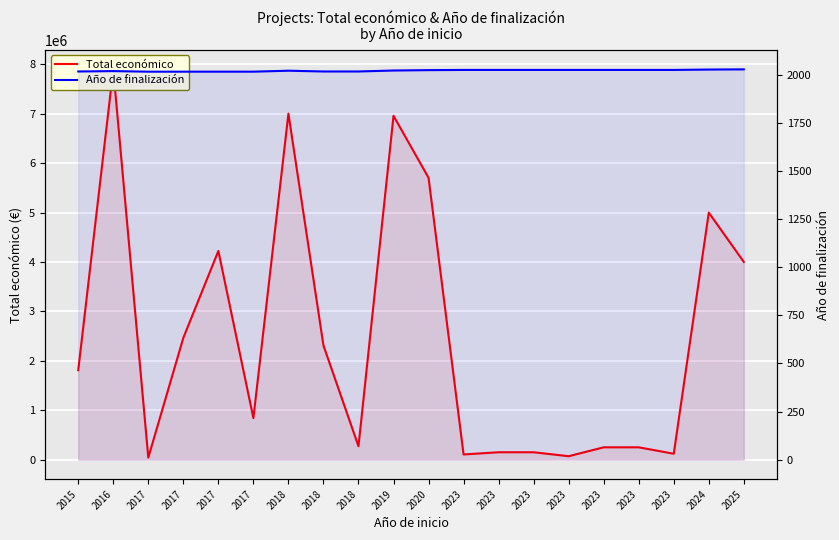

Which series changed the most between 2017 and 2017?

Total económico